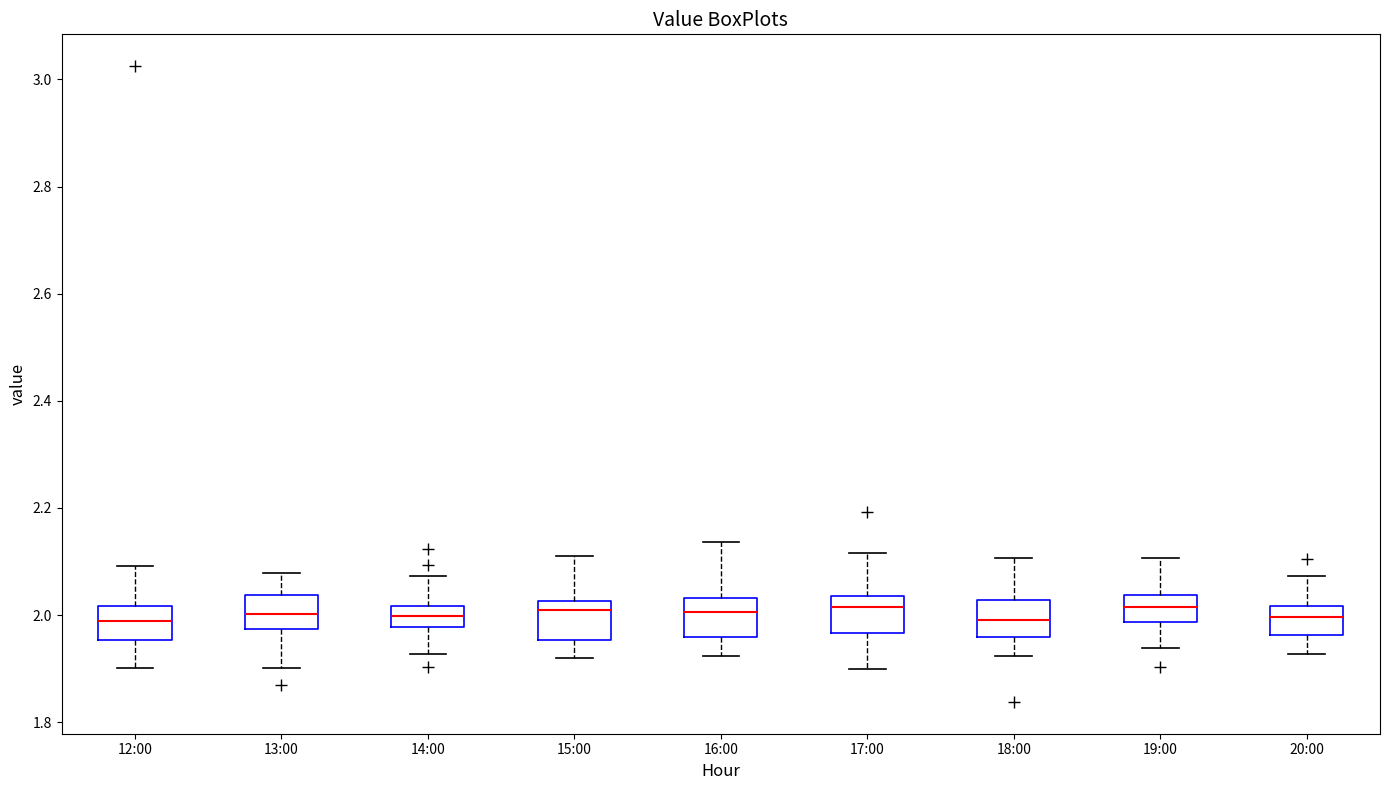

Where does the lower whisker of the box for 14:00 end on the y-axis? The values are not printed on the chart, so give them approximately, as read against the axis.

1.92